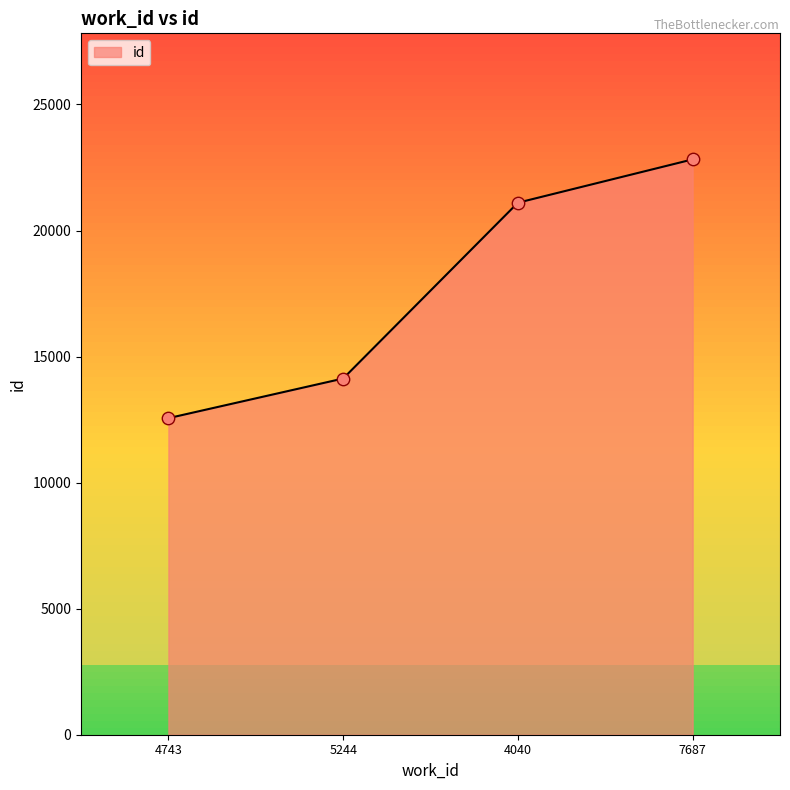

What is the ratio of the value at 7687 to the value at 4743?

1.8